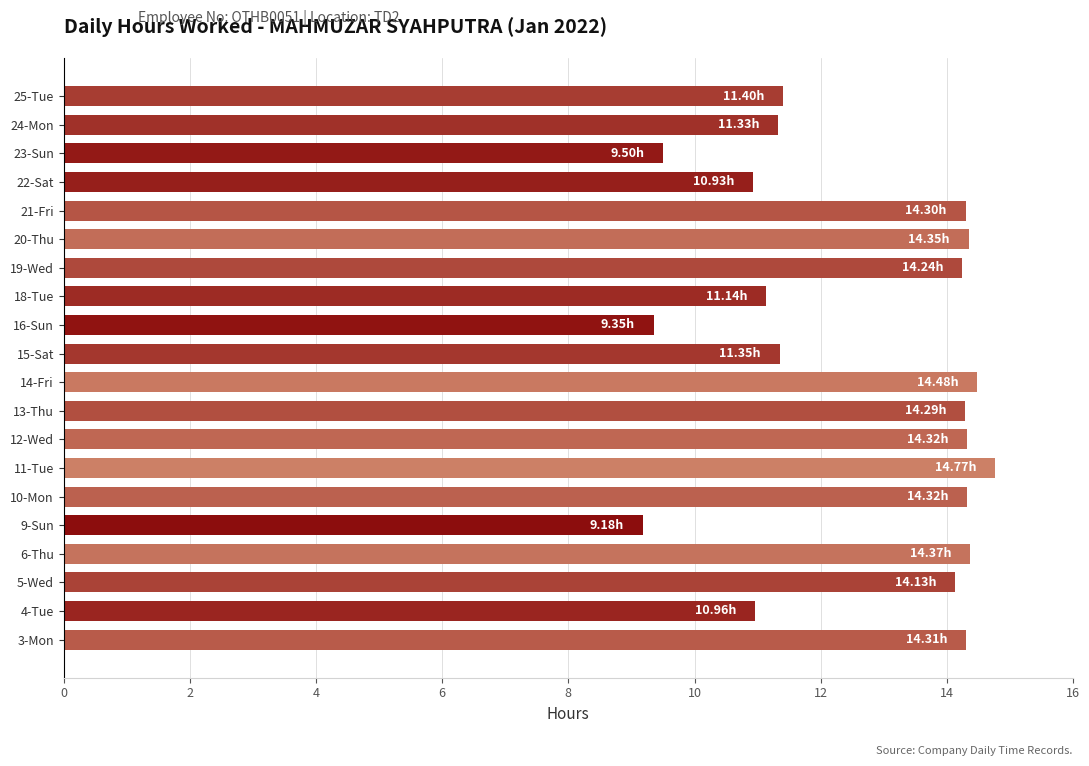

What is the sum of the values at 25-Tue and 3-Mon?

25.7